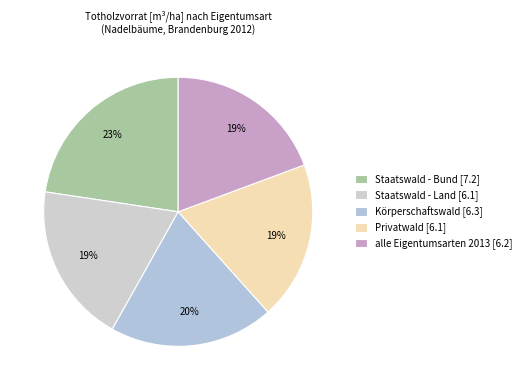

To the nearest percent, what is the combined percentage of Körperschaftswald and alle Eigentumsarten 2013?

39%